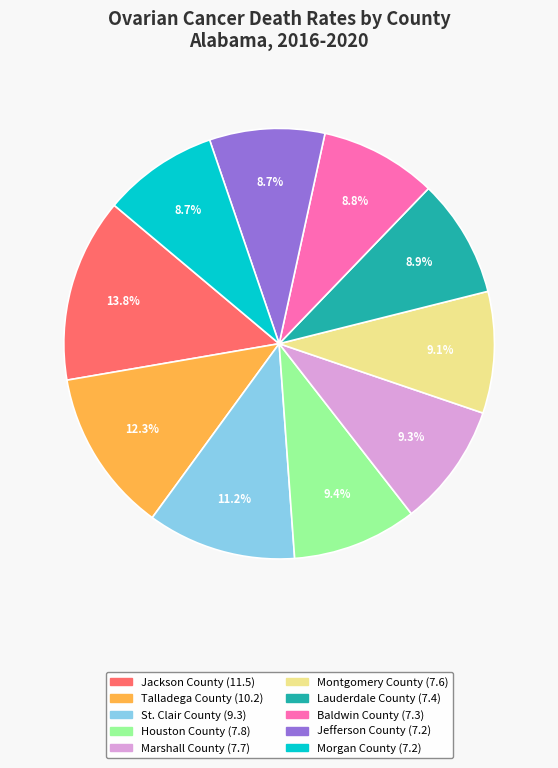

Is it true that Morgan County is 21% of the pie?

False